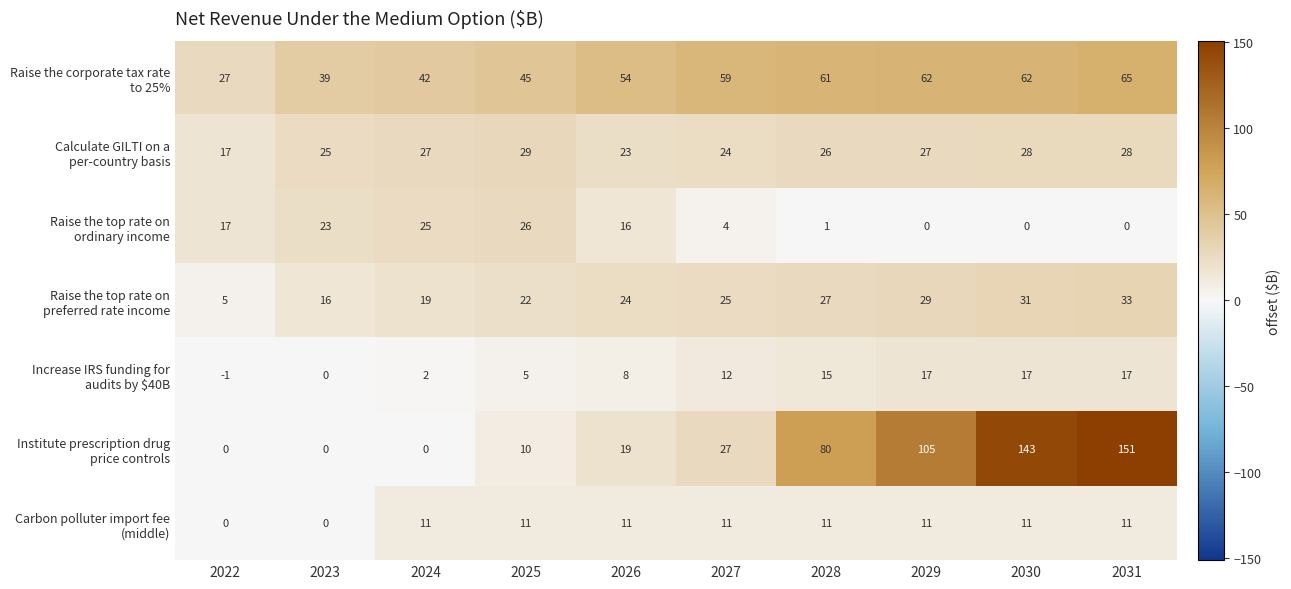

What is the total value across all series at 2023?

103